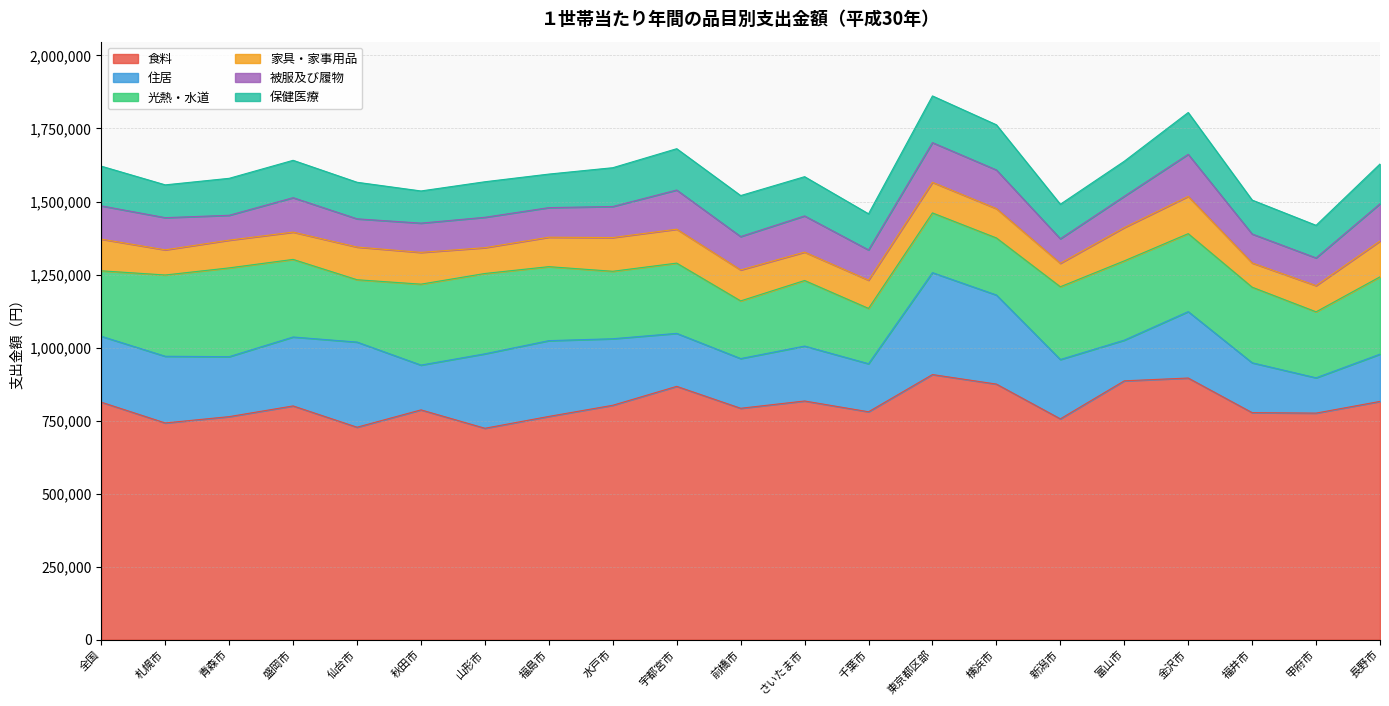

Reading right to left, what are all the values shown in this chart?

食料: 長野市=815690	甲府市=775621	福井市=777209	金沢市=895700	富山市=886068	新潟市=755917	横浜市=874955	東京都区部=907590	千葉市=780166	さいたま市=817096	前橋市=792130	宇都宮市=867181	水戸市=802454	福島市=764253	山形市=723711	秋田市=786662	仙台市=727334	盛岡市=800200	青森市=763535	札幌市=741861	全国=813023
住居: 長野市=161702	甲府市=120774	福井市=170650	金沢市=227265	富山市=139217	新潟市=203119	横浜市=304937	東京都区部=348835	千葉市=164480	さいたま市=187997	前橋市=170159	宇都宮市=181375	水戸市=227721	福島市=259398	山形市=254877	秋田市=153291	仙台市=291407	盛岡市=235952	青森市=205234	札幌市=228304	全国=225599
光熱・水道: 長野市=264773	甲府市=225967	福井市=258850	金沢市=266998	富山市=271485	新潟市=249118	横浜市=195394	東京都区部=204541	千葉市=189393	さいたま市=224512	前橋市=197464	宇都宮市=240515	水戸市=230958	福島市=253314	山形市=274990	秋田市=277104	仙台市=213428	盛岡市=265637	青森市=303975	札幌市=278233	全国=224137
家具・家事用品: 長野市=122574	甲府市=89659	福井市=82922	金沢市=127621	富山市=113977	新潟市=80288	横浜市=100400	東京都区部=104744	千葉市=96674	さいたま市=97132	前橋市=105925	宇都宮市=116125	水戸市=115461	福島市=100782	山形市=88324	秋田市=108735	仙台市=111936	盛岡市=93417	青森市=94948	札幌市=86118	全国=108434
被服及び履物: 長野市=127536	甲府市=94873	福井市=99104	金沢市=144015	富山市=107026	新潟市=83968	横浜市=132363	東京都区部=135869	千葉市=103523	さいたま市=123932	前橋市=114310	宇都宮市=134103	水戸市=106297	福島市=101326	山形市=104053	秋田市=100191	仙台市=96620	盛岡市=117897	青森市=85147	札幌市=110176	全国=113904
保健医療: 長野市=136162	甲府市=111547	福井市=116152	金沢市=143091	富山市=120062	新潟市=118199	横浜市=154570	東京都区部=159863	千葉市=123642	さいたま市=134316	前橋市=140327	宇都宮市=141465	水戸市=132791	福島市=114779	山形市=121663	秋田市=110106	仙台市=125121	盛岡市=127918	青森市=126531	札幌市=112290	全国=135891